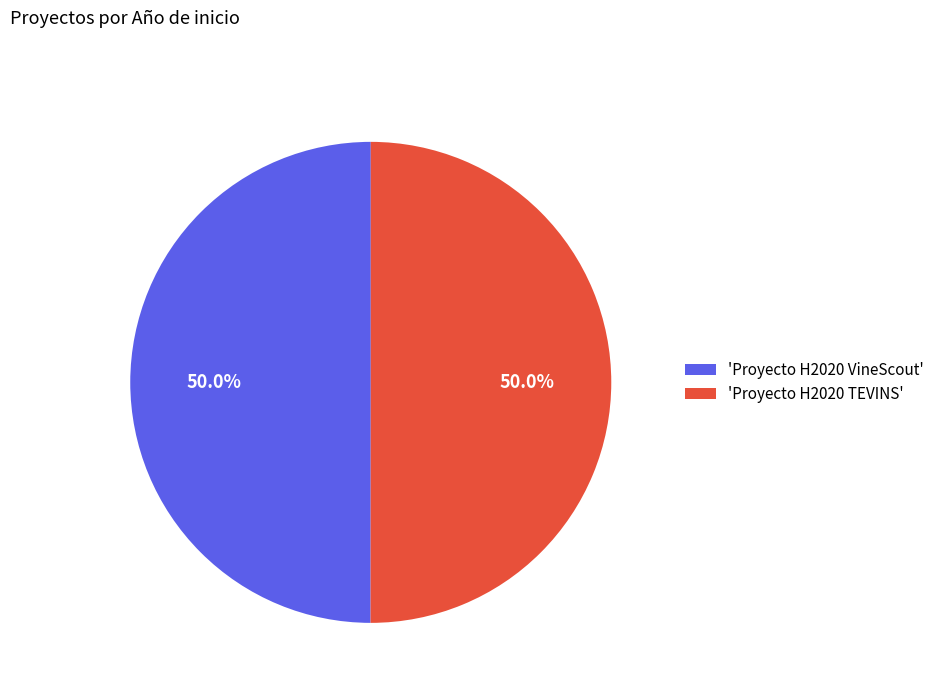

How many slices are in this pie chart?

2